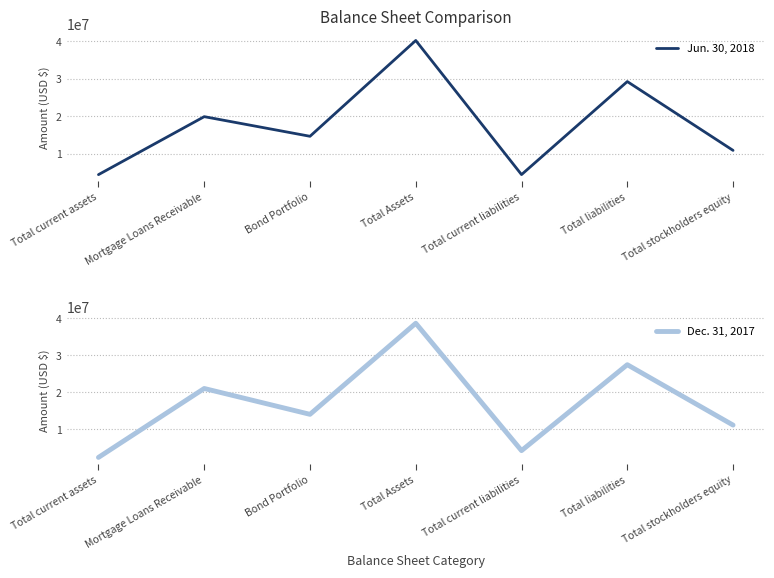

Which label corresponds to the smallest value in the chart?

Total current assets